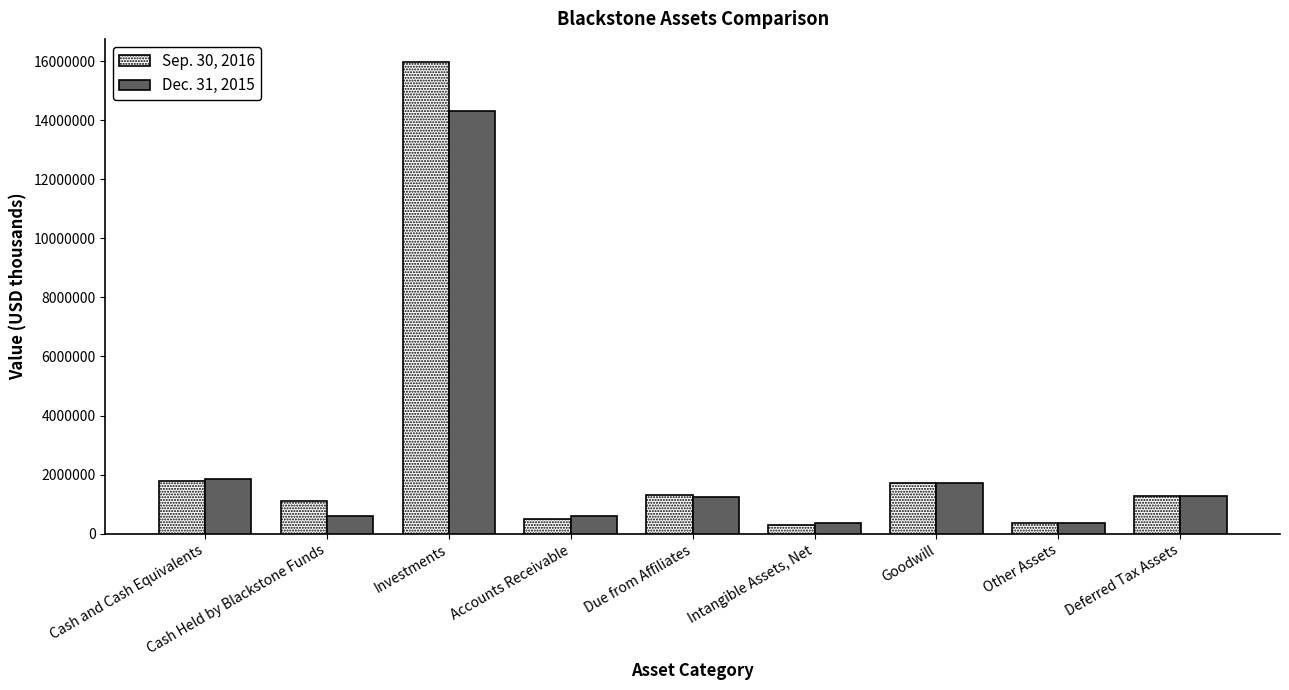

Are the bars grouped side by side (vs. stacked)?

Yes